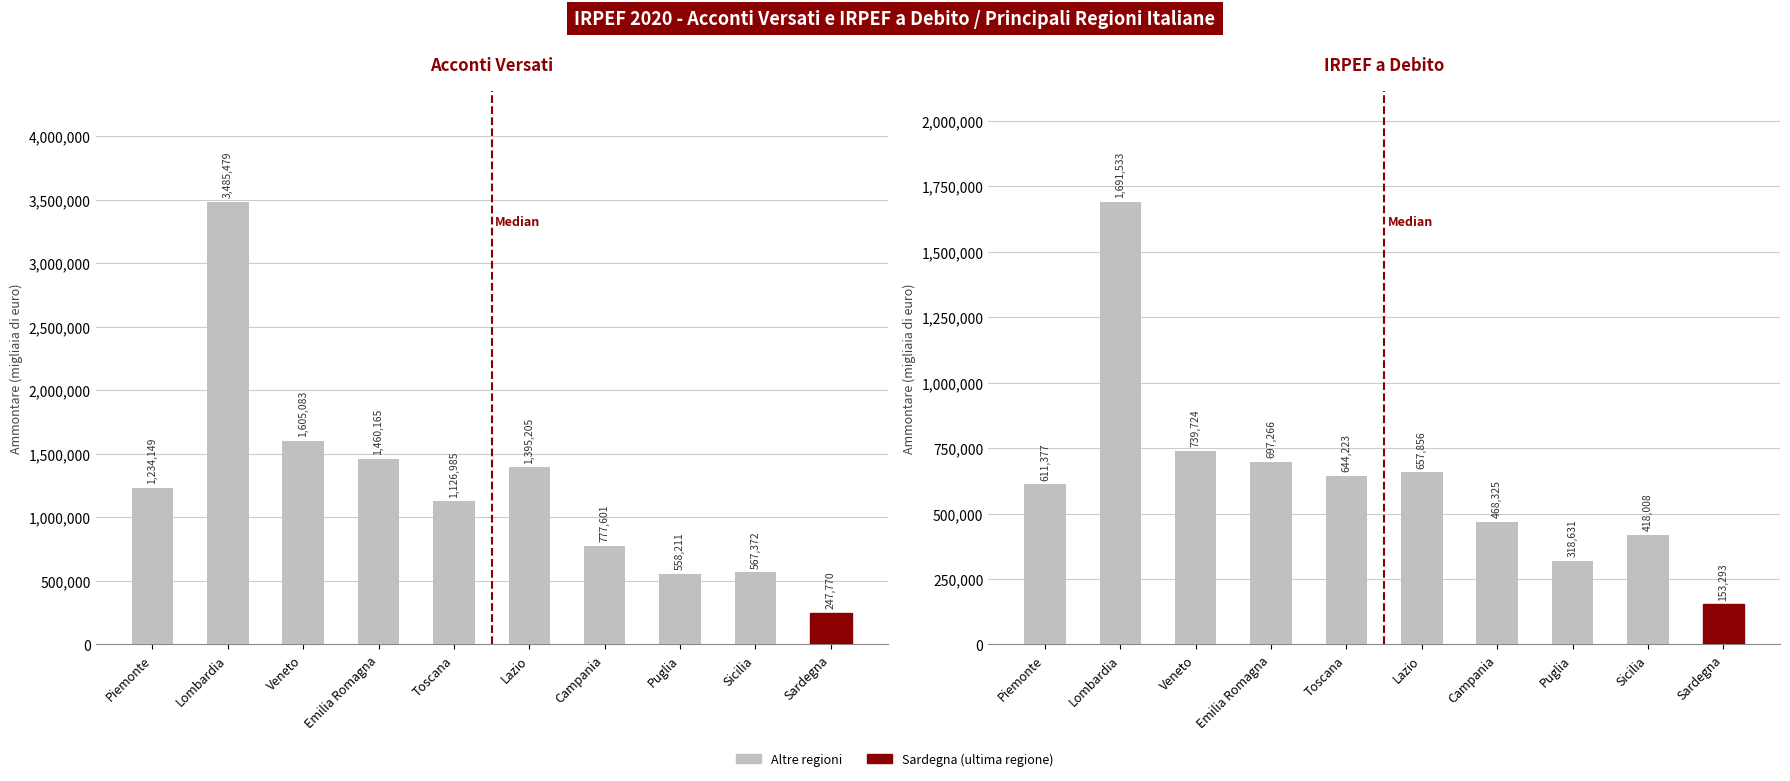

Reading left to right, extract all data points from this chart.

Acconti versati (Ammontare): Piemonte=1234149	Lombardia=3485479	Veneto=1605083	Emilia Romagna=1460165	Toscana=1126985	Lazio=1395205	Campania=777601	Puglia=558211	Sicilia=567372	Sardegna=247770
Irpef a debito (Ammontare): Piemonte=611377	Lombardia=1691533	Veneto=739724	Emilia Romagna=697266	Toscana=644223	Lazio=657856	Campania=468325	Puglia=318631	Sicilia=418008	Sardegna=153293